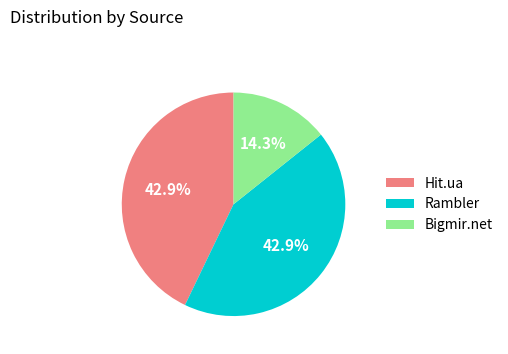

Count the number of slices in the pie.

3